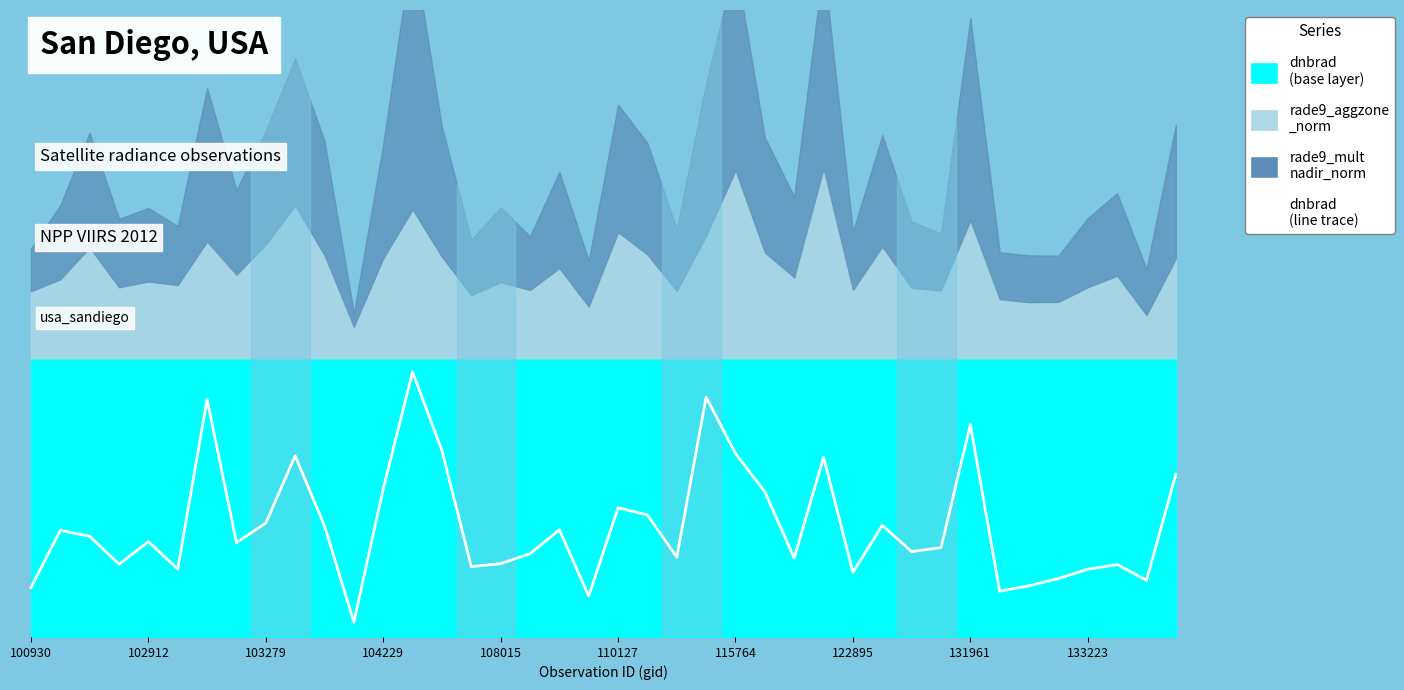

Where is the first local minimum for dnbrad?

102792